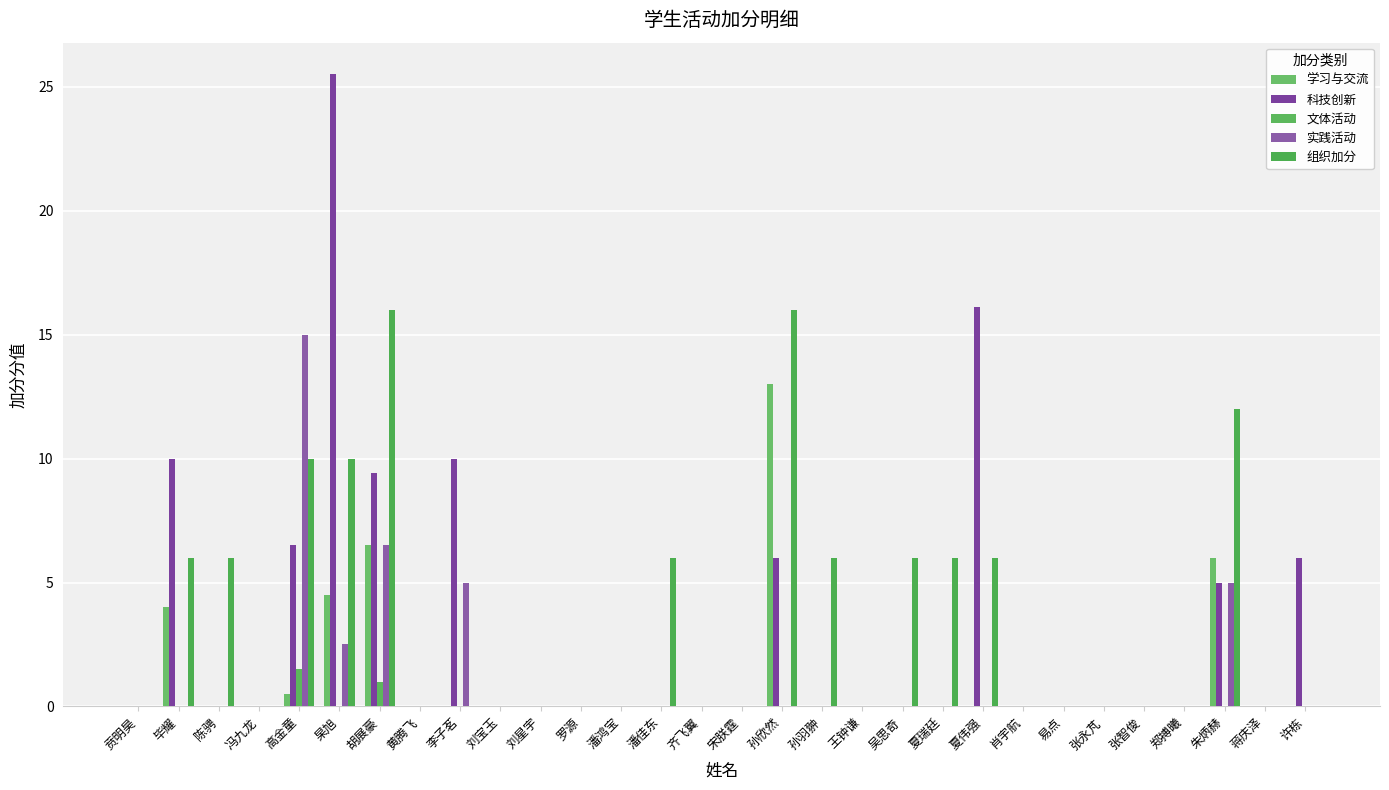

How many series are shown in this chart?

5